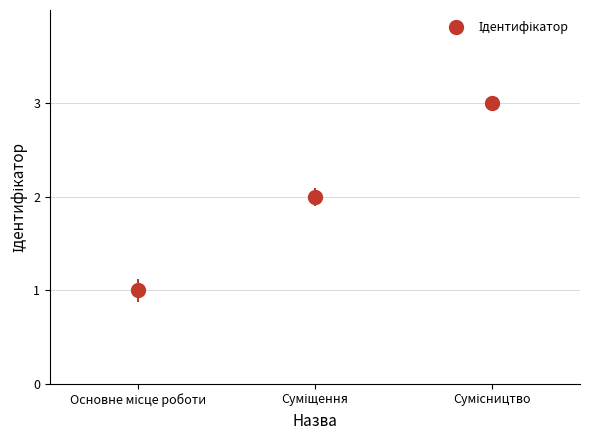

What is the greatest value displayed?

3